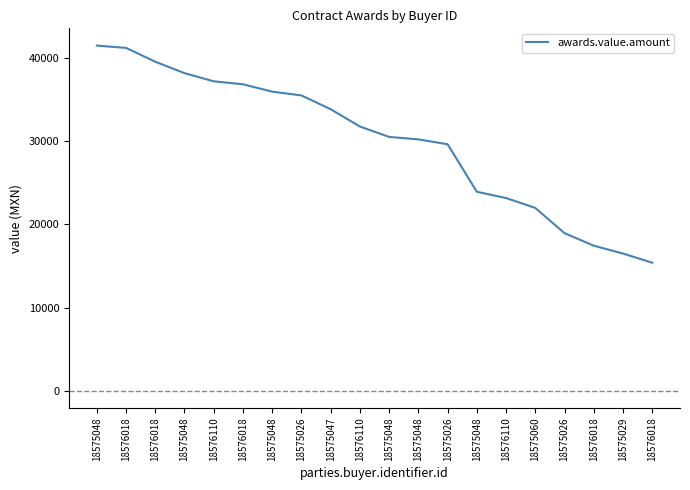

At which category does the chart reach its minimum across all series?

18576018